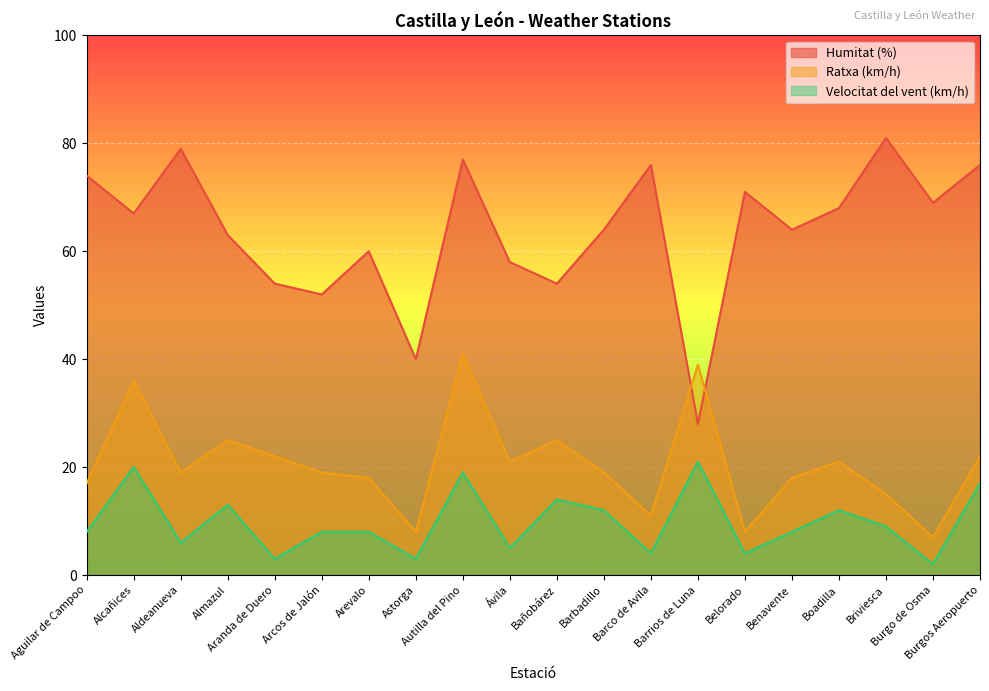

Is it true that Velocitat del vent (km/h) equals 13 at Almazul?

True